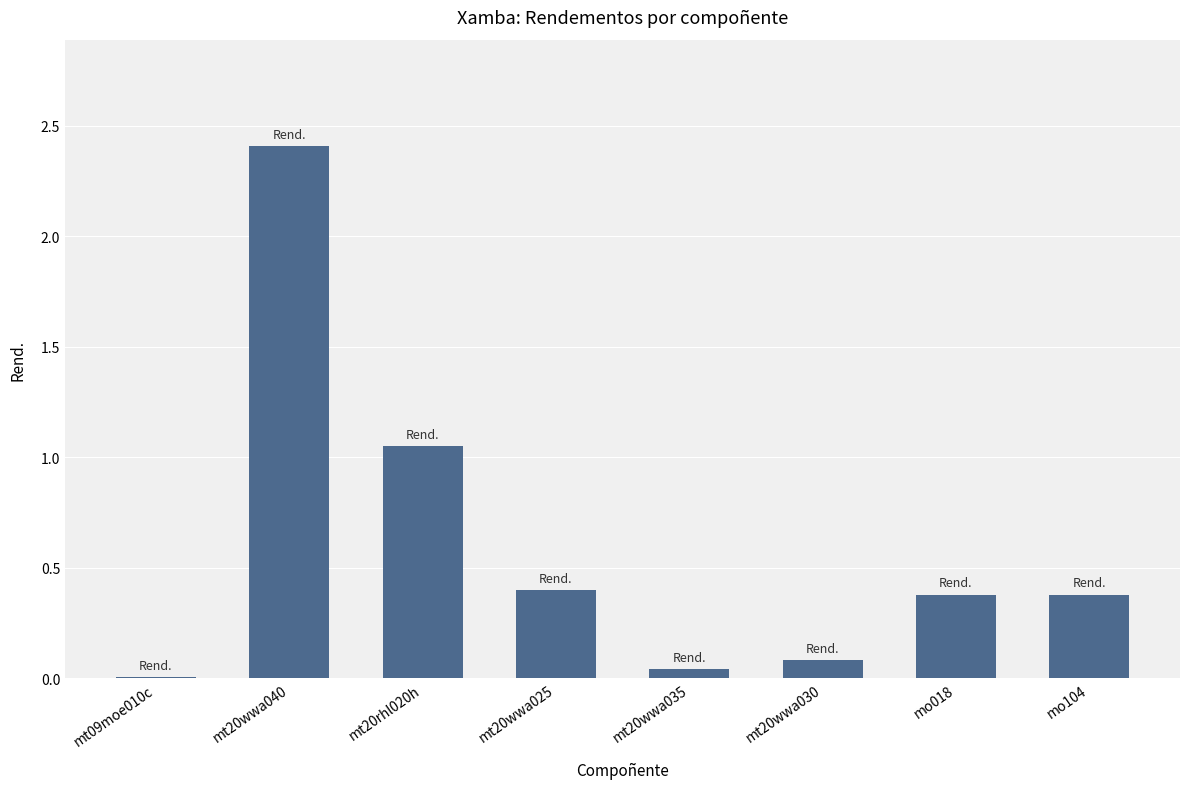

What is the sum of all values?

4.7